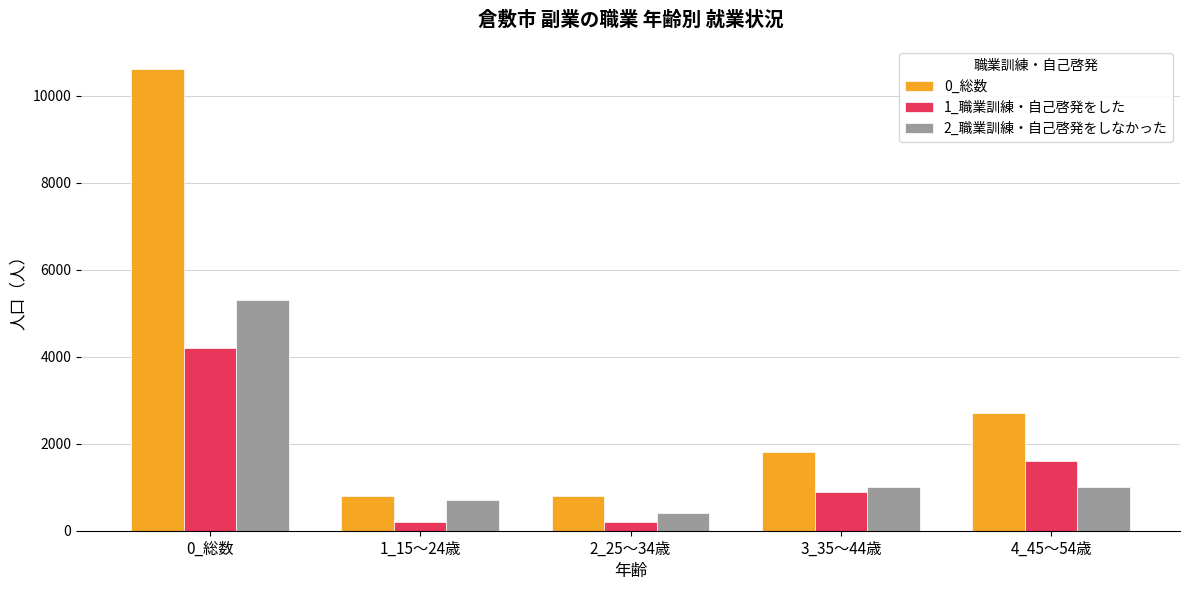

What is the sum of all 1_職業訓練・自己啓発をした values?

7100